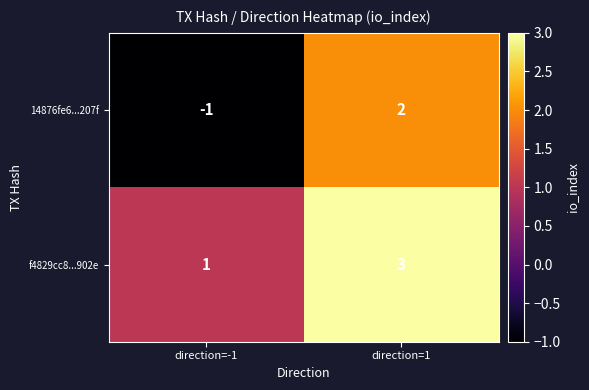

Rank the series by their average value, from highest to lowest.

f4829cc8...902e, 14876fe6...207f